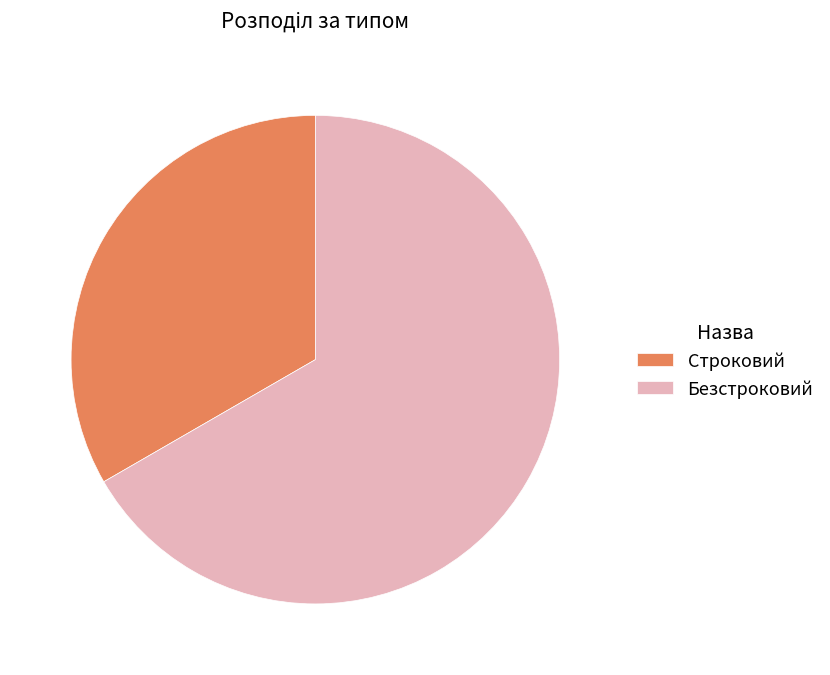

Which has a higher value, Безстроковий or Строковий?

Безстроковий